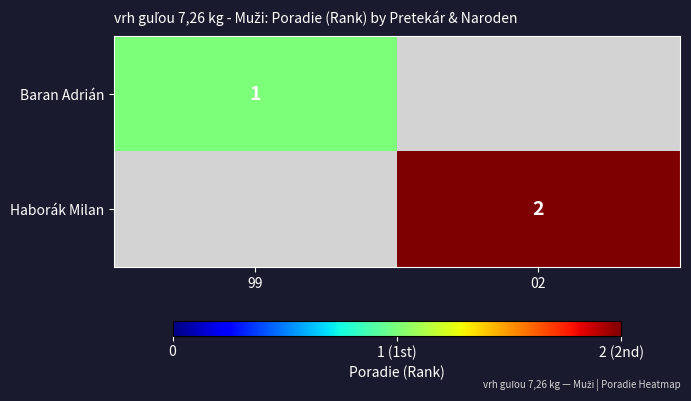

The Baran Adrián series shows 1 at 99. True or false?

True